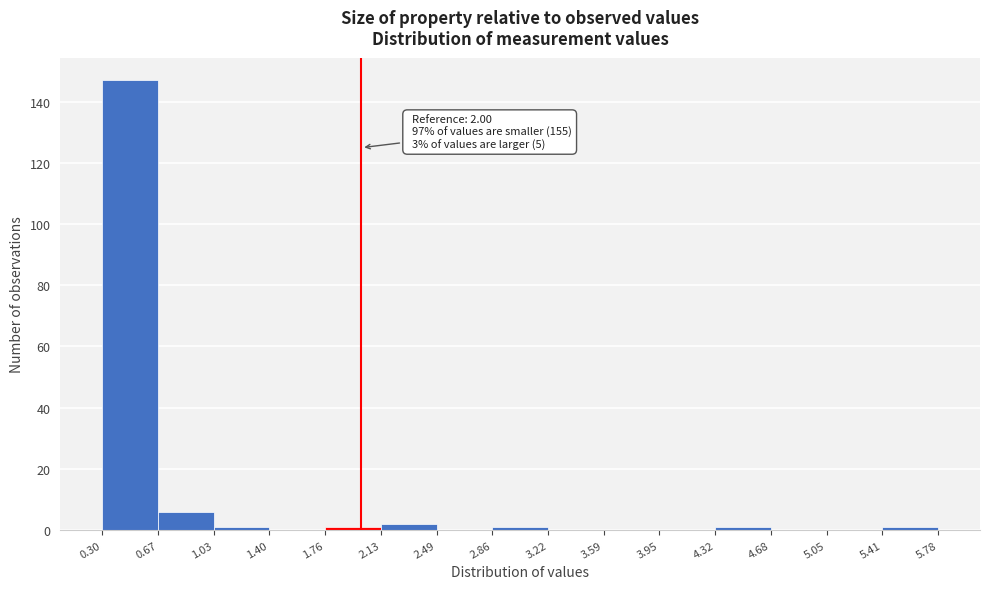

Over which range of the x-axis is the bar tallest?

0.30 to 0.67